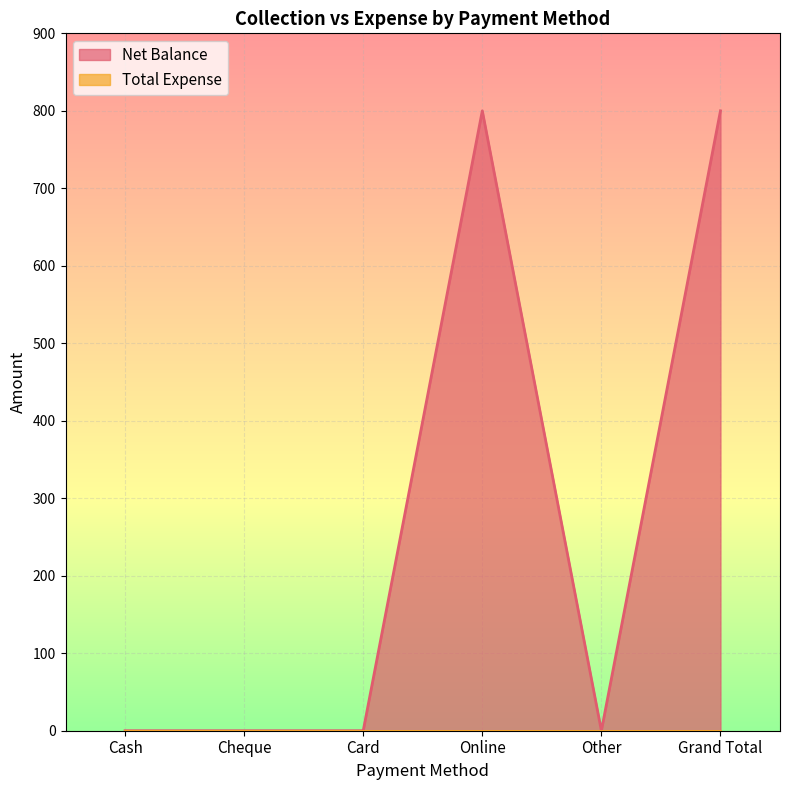

What is the sum of the values at Online and Card?

800